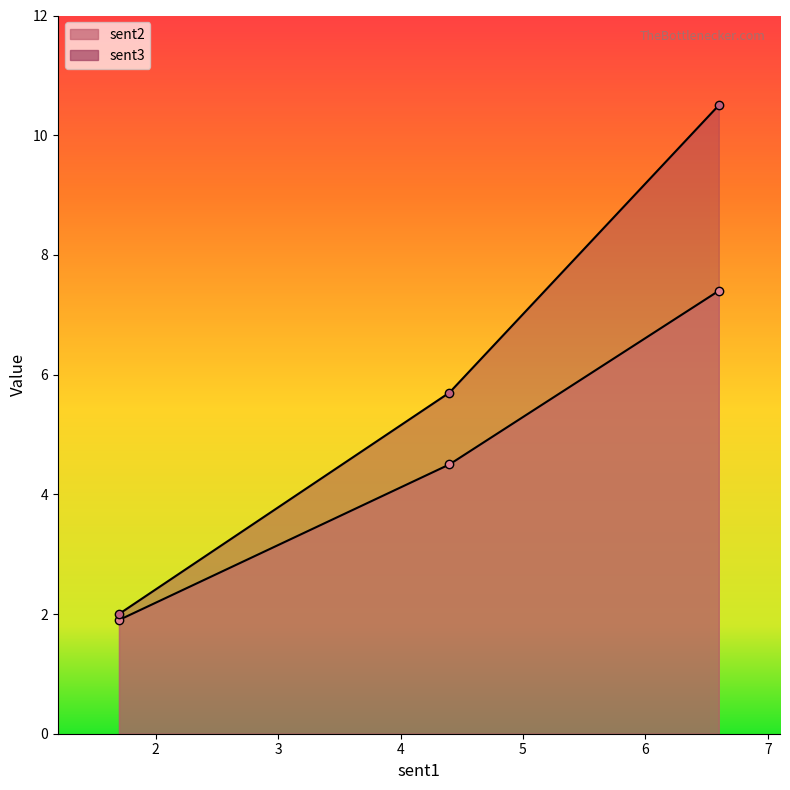

Reading left to right, extract all data points from this chart.

sent2: 1.9	4.5	7.4
sent3: 2.0	5.7	10.5